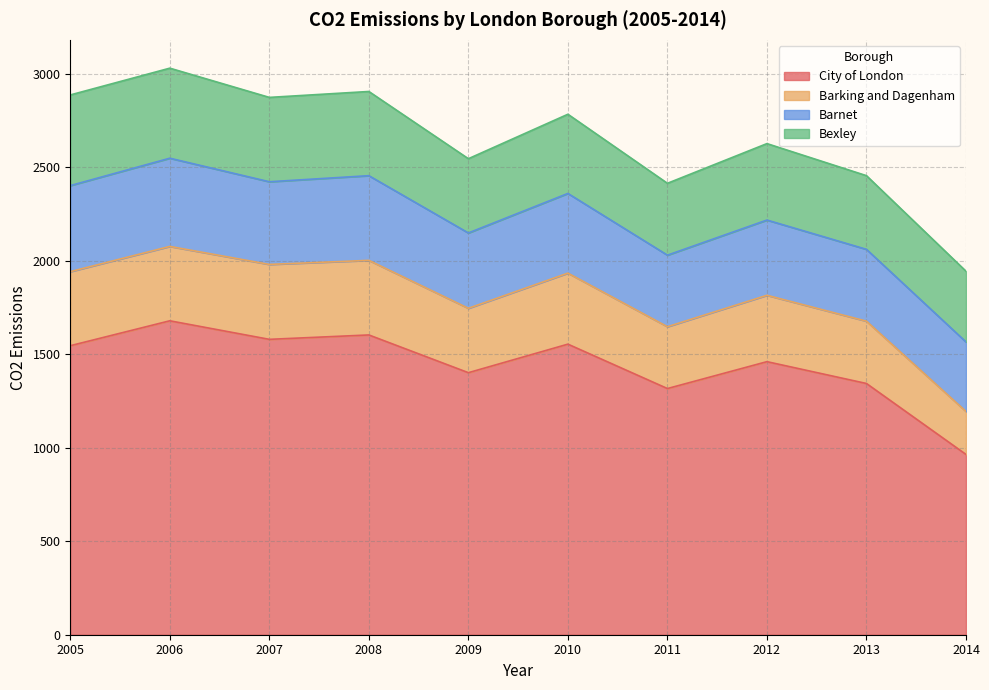

True or false: Barking and Dagenham has more than 0 points higher than both neighbors.

True